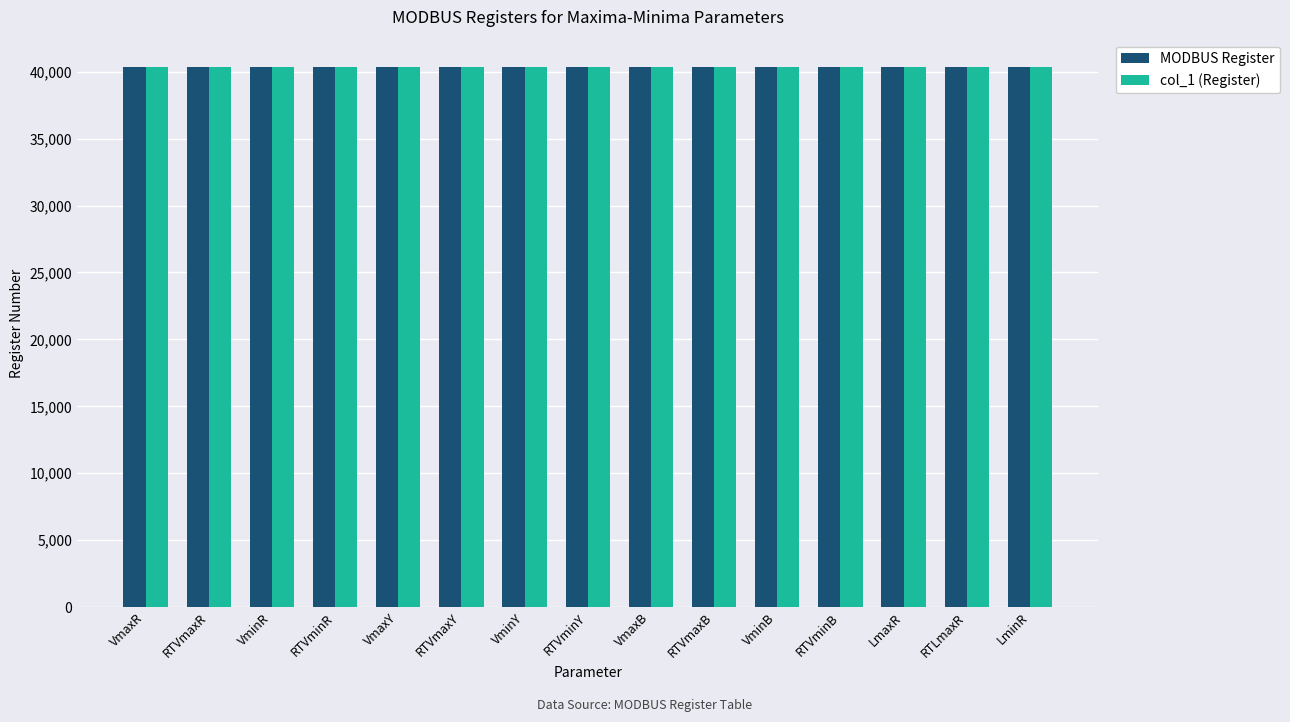

What is the smallest value displayed?

40350